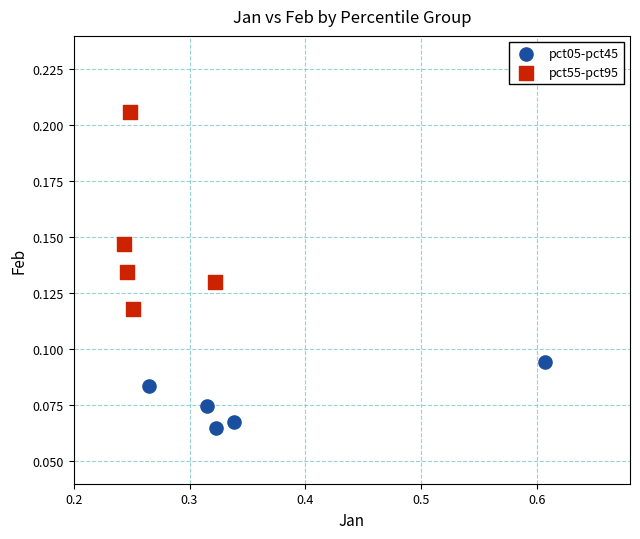

What are all the series names shown in the legend?

pct05-pct45, pct55-pct95